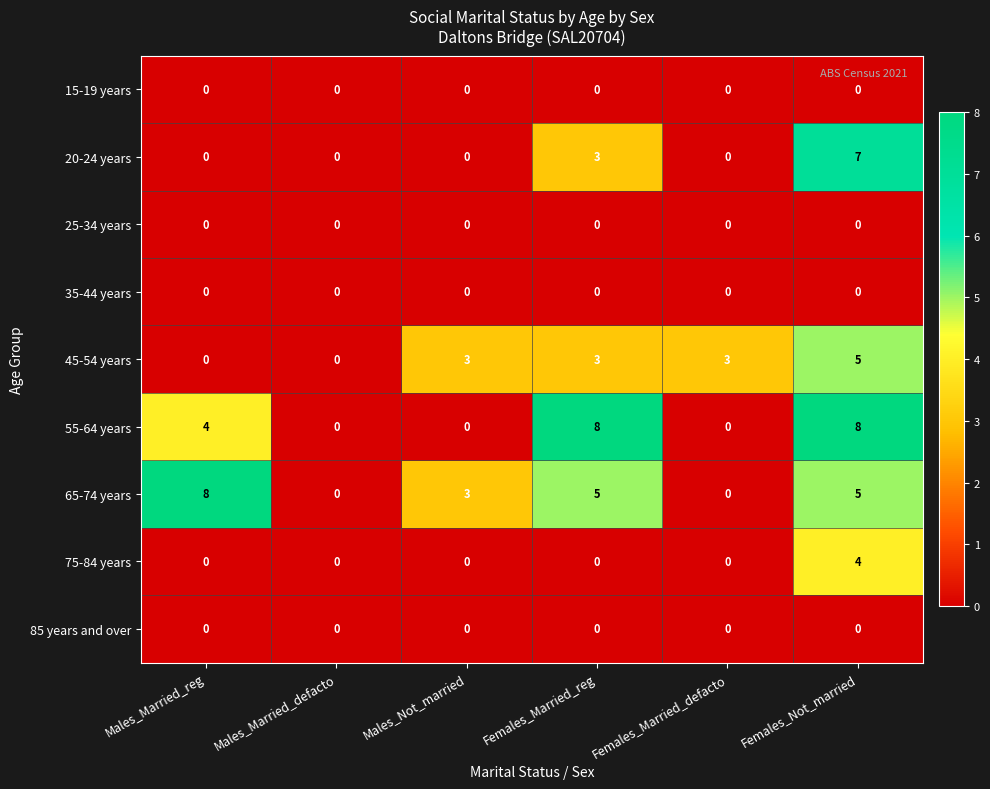

At which category is the sum across all series the highest?

Females_Not_married